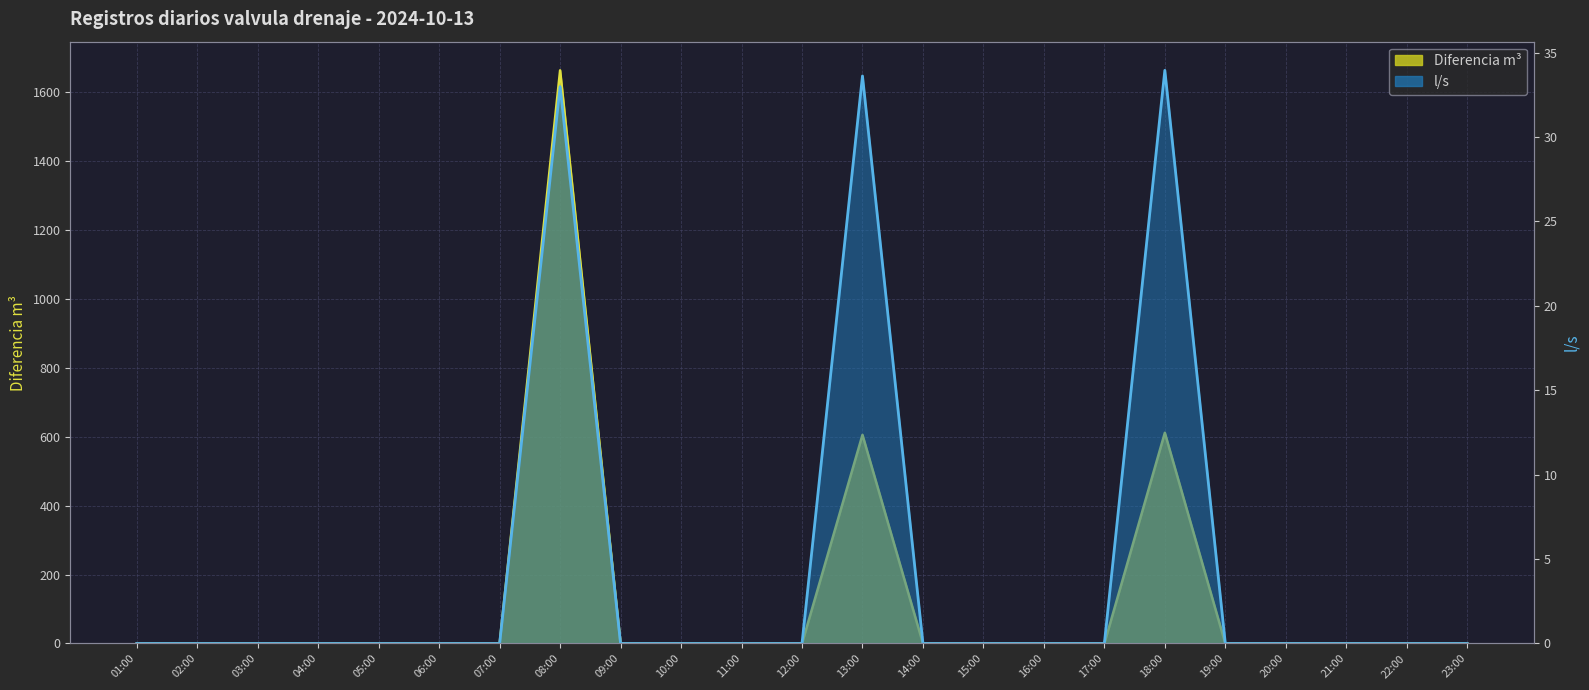

Which series has the largest total across all categories?

Diferencia m³ (line)